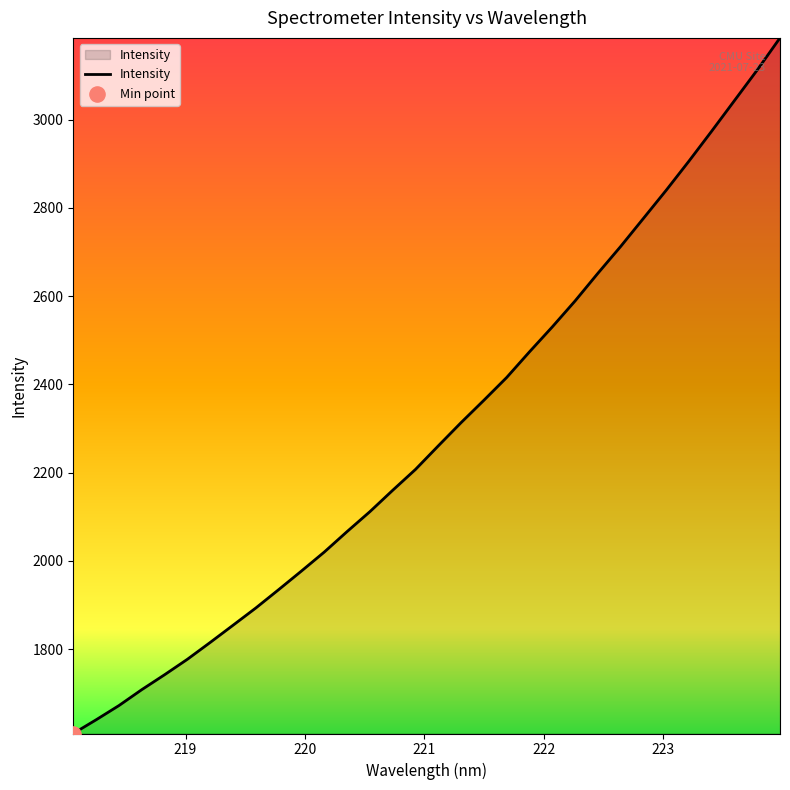

What is the difference between the maximum and minimum values?

1576.5